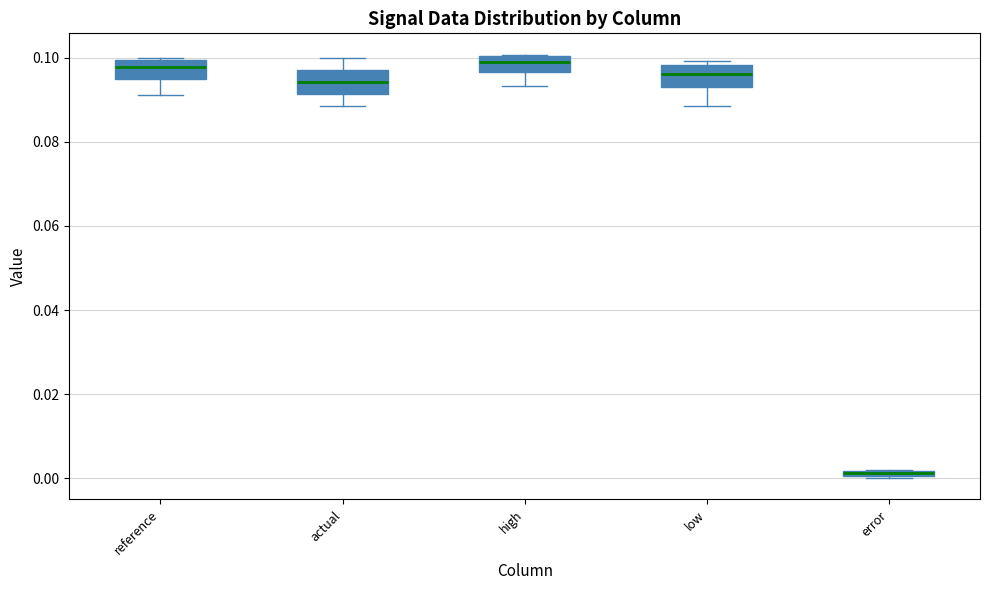

Where does the median line of the box for reference sit on the y-axis? The values are not printed on the chart, so give them approximately, as read against the axis.

0.098